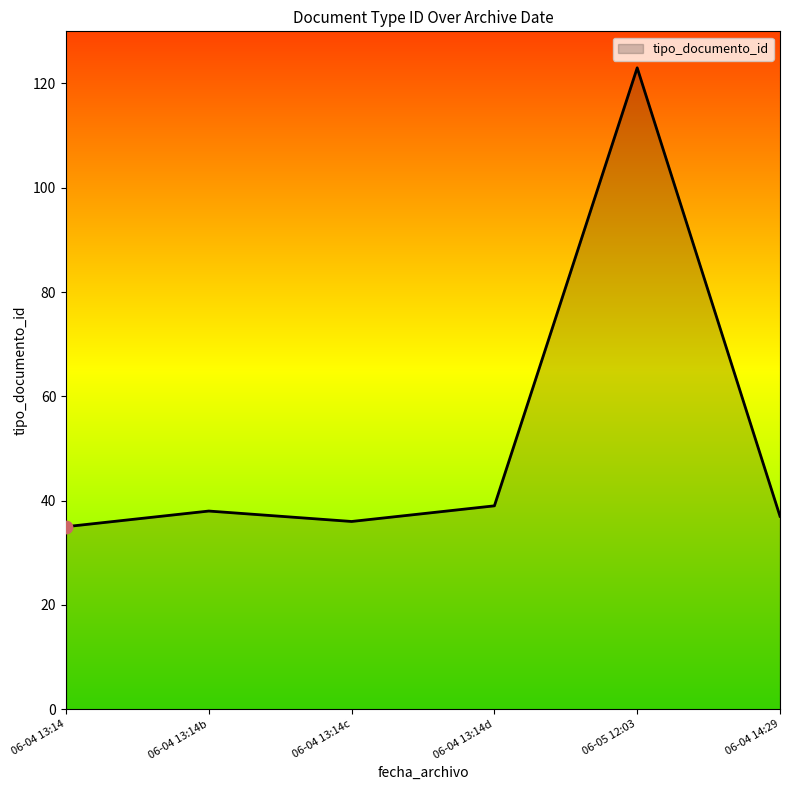

Approximately how many times larger is the value at 06-05 12:03 compared to 06-04 13:14b?

3.2